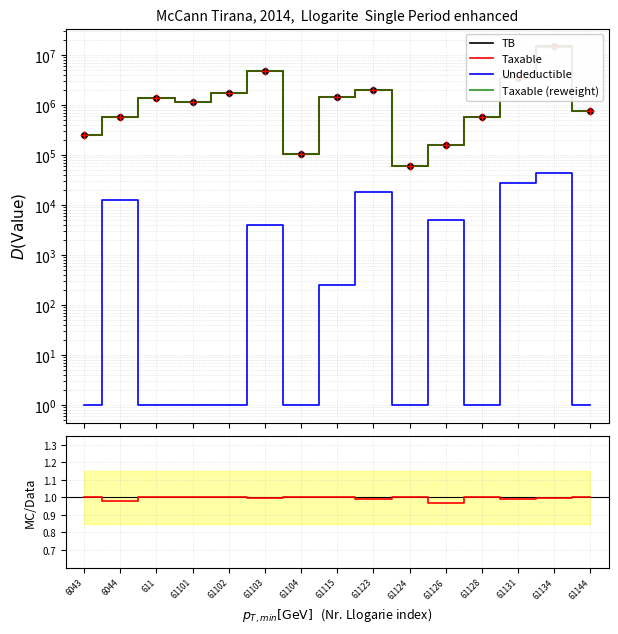

True or false: Taxable (reweight) and Undeductible cross at least once.

False